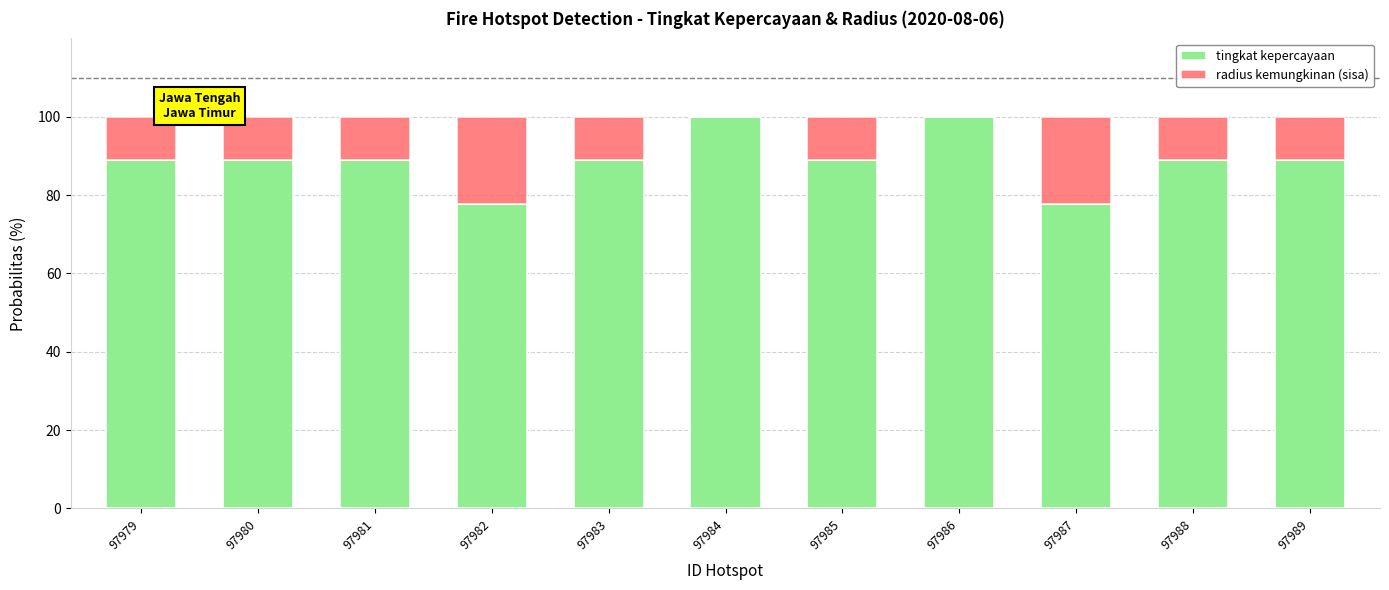

Are the bars grouped side by side (vs. stacked)?

No